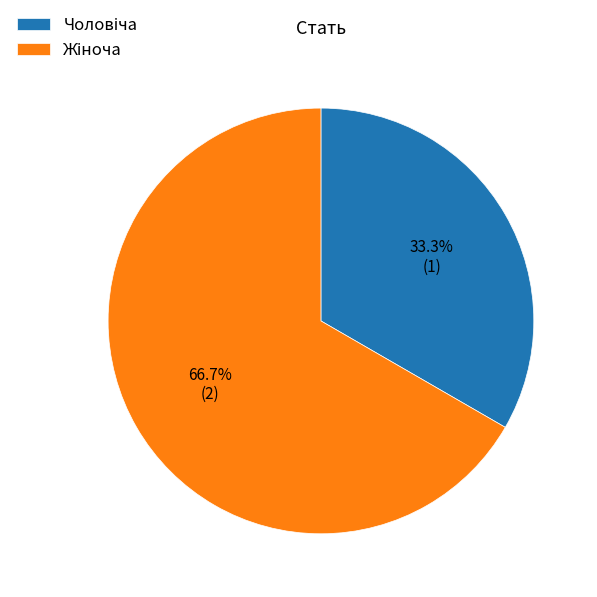

How many slices are in this pie chart?

2